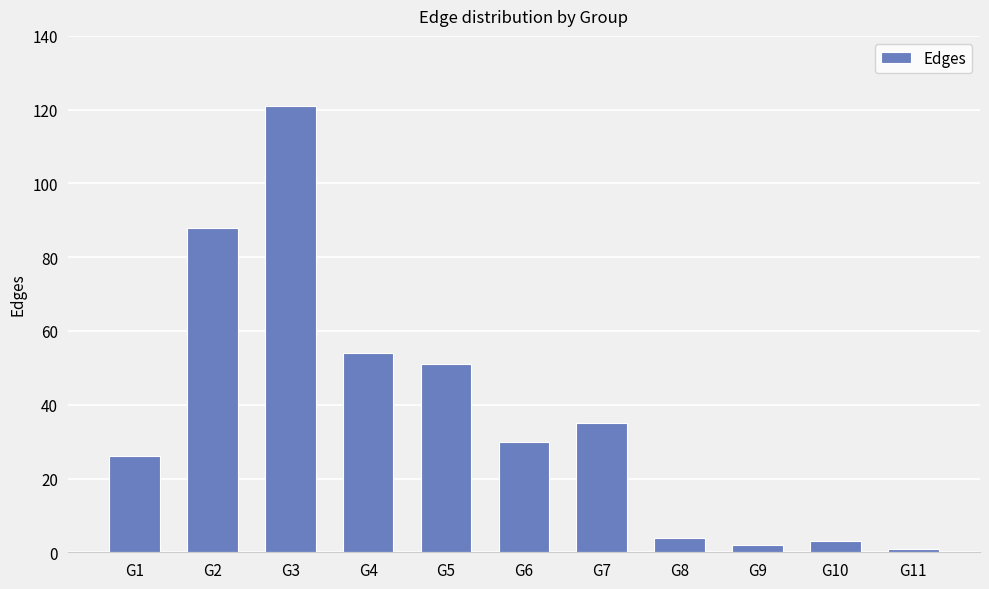

Reading left to right, list all the values displayed in this chart.

G1=26	G2=88	G3=121	G4=54	G5=51	G6=30	G7=35	G8=4	G9=2	G10=3	G11=1